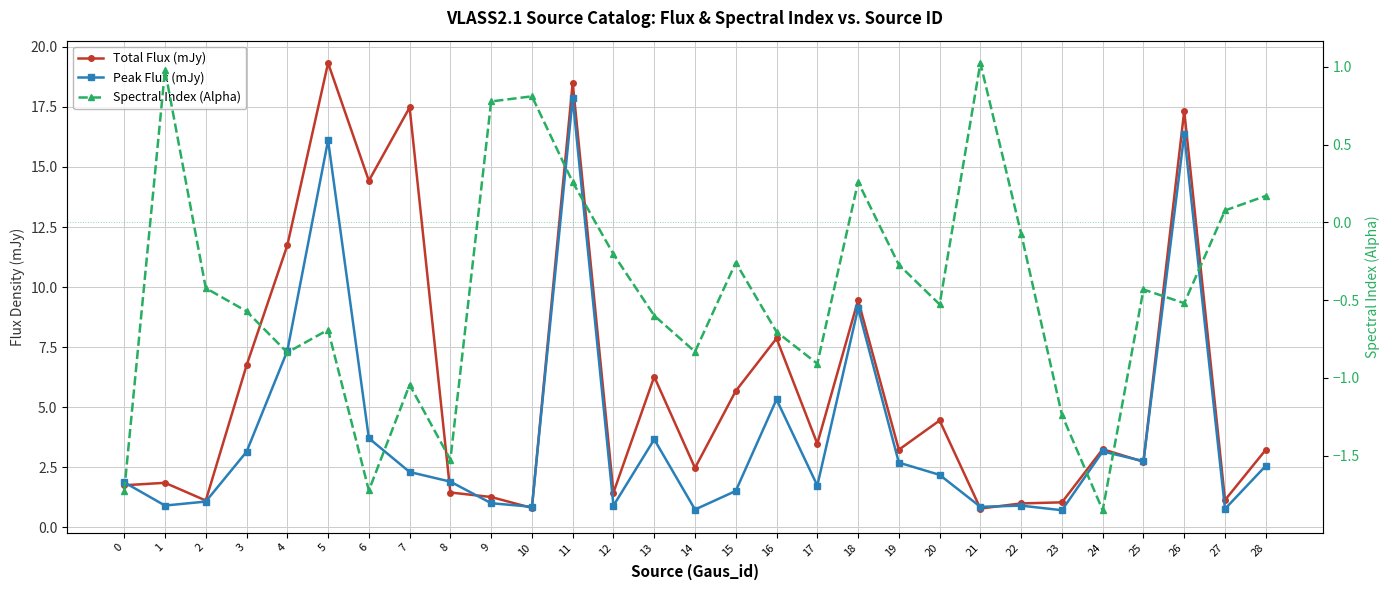

Which category has the highest value across all series?

5